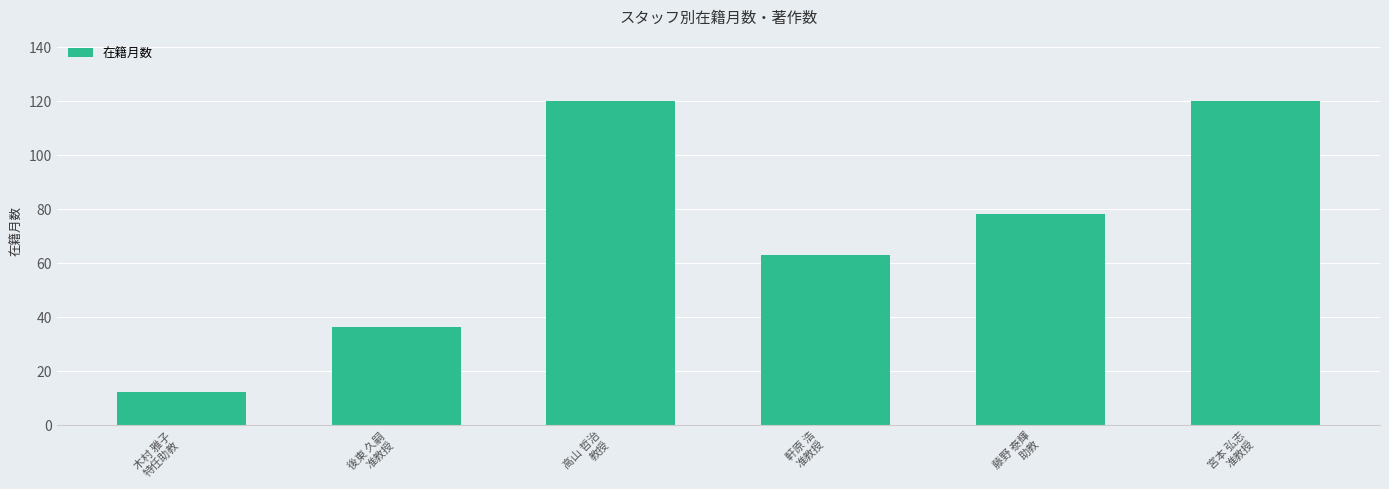

What is the minimum value shown in the chart?

12